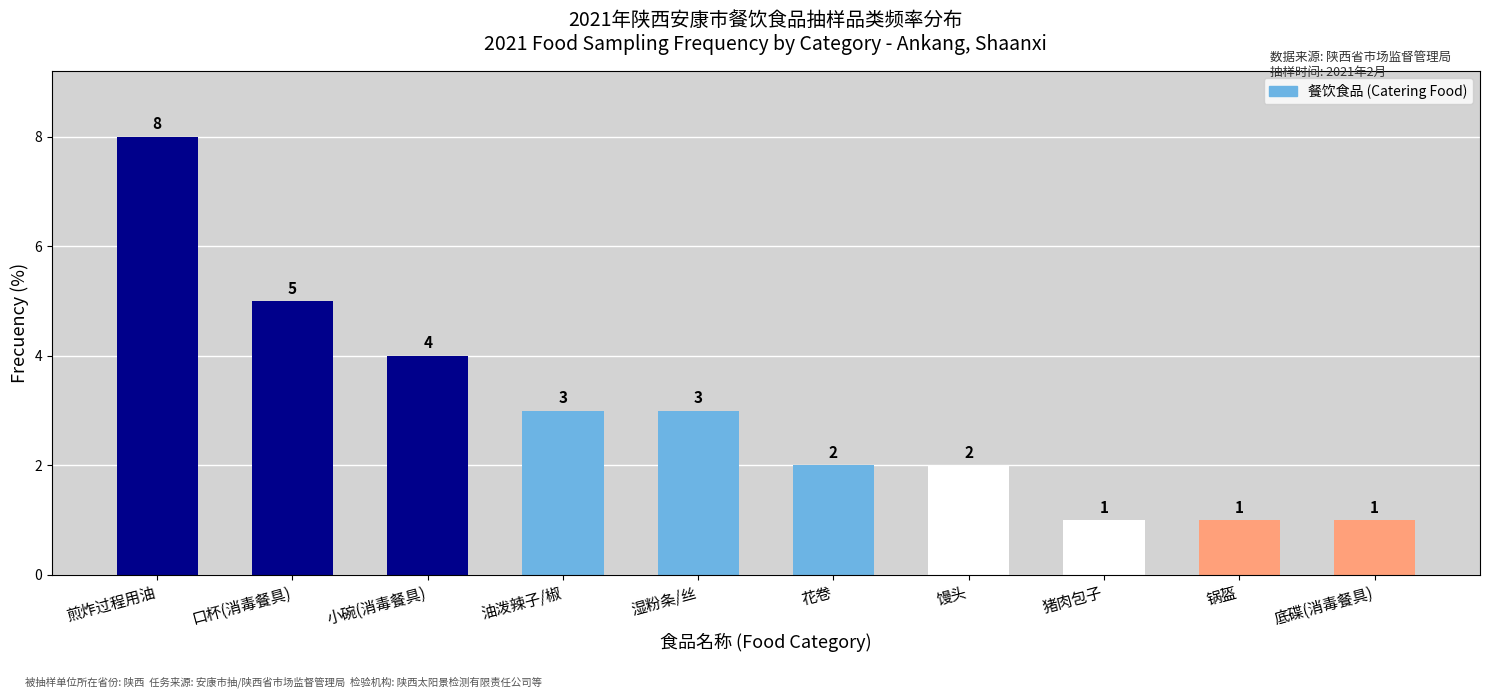

Is it true that the value at 馒头 is 2?

True